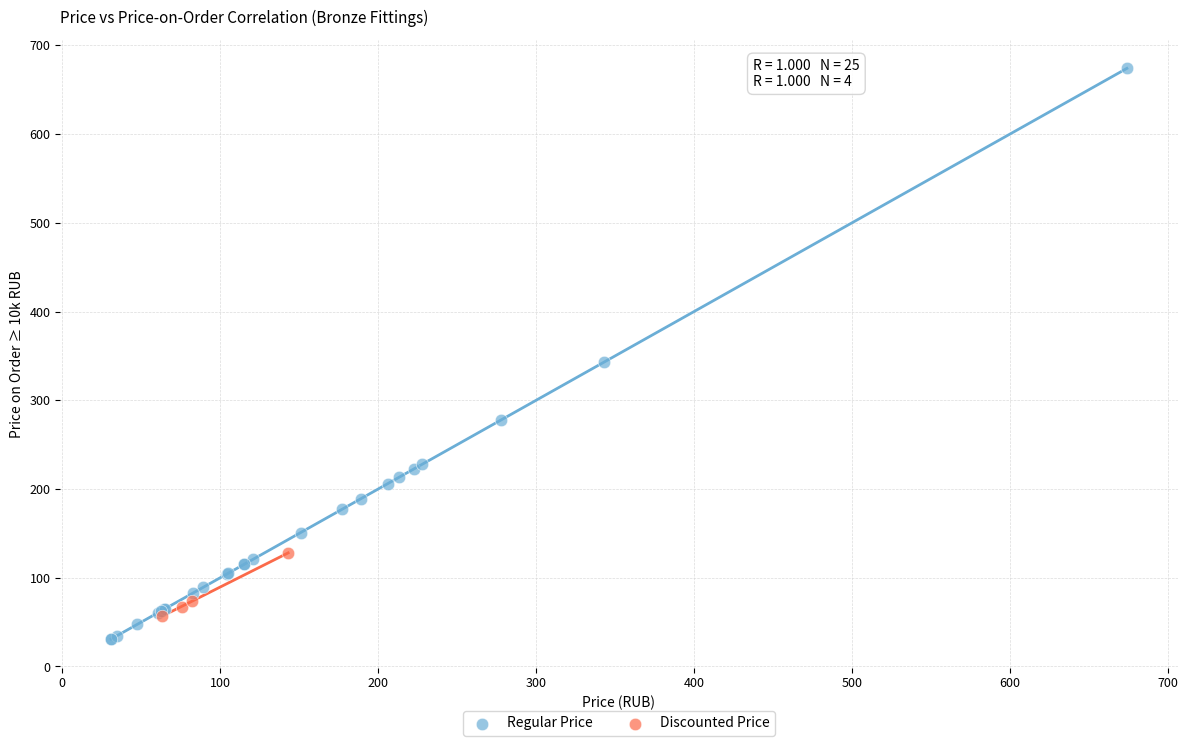

Which series has the largest Y range (max minus min)?

Regular Price